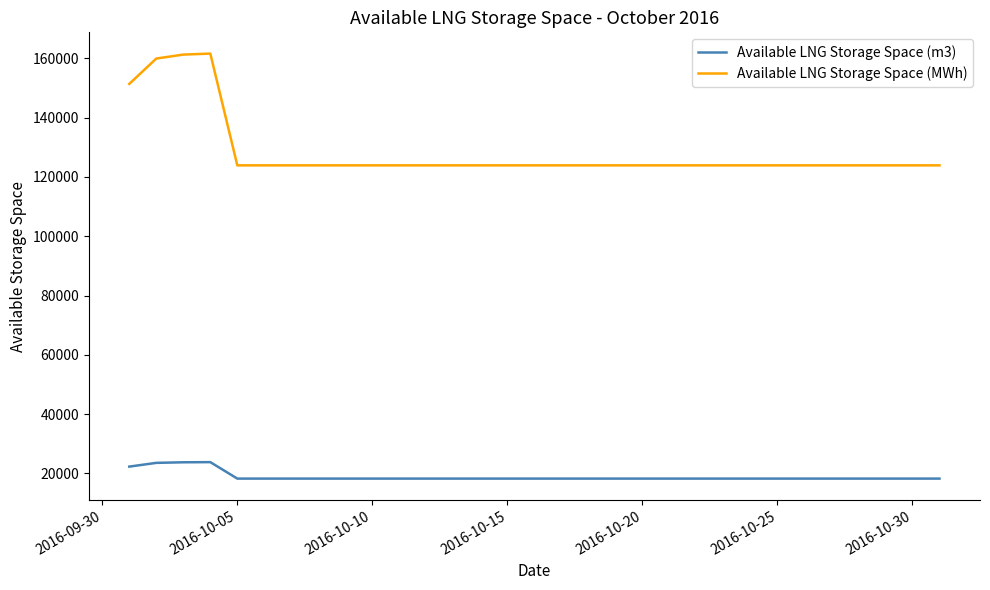

Which series has the largest total across all categories?

Available LNG Storage Space (MWh)